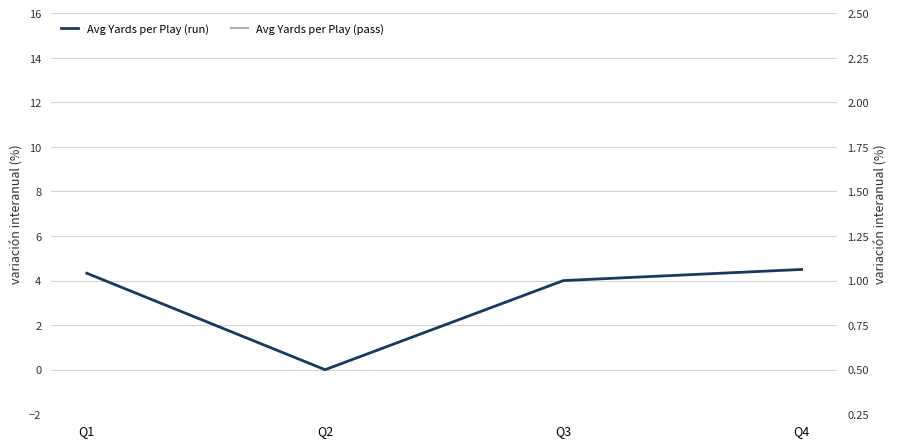

Which category has the lowest value across all series?

Q2